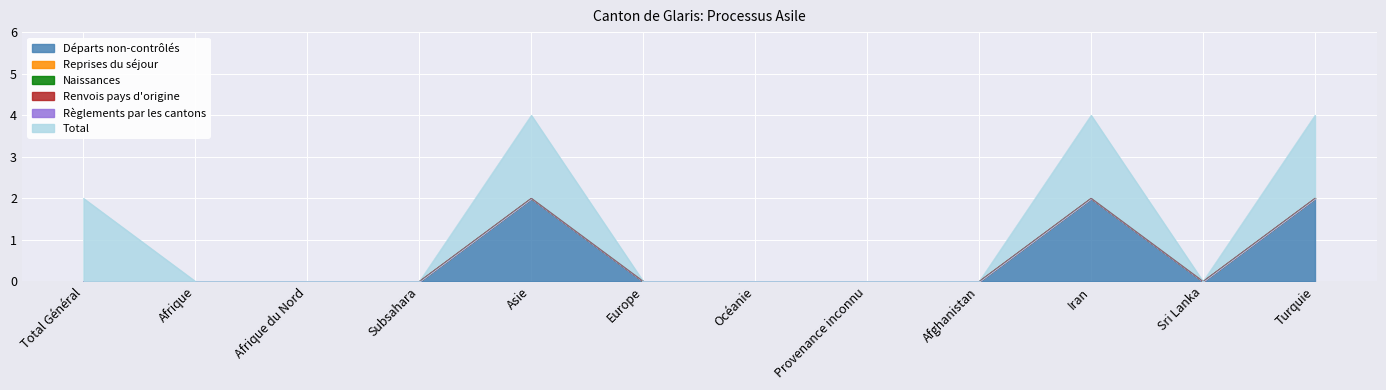

Which has a higher value, Afrique du Nord or Afghanistan?

Afrique du Nord